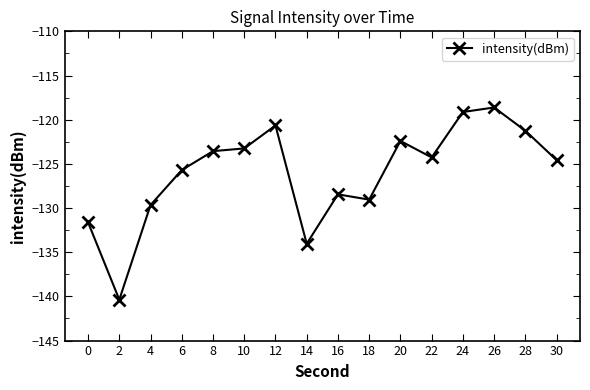

What is the minimum value shown in the chart?

-140.4